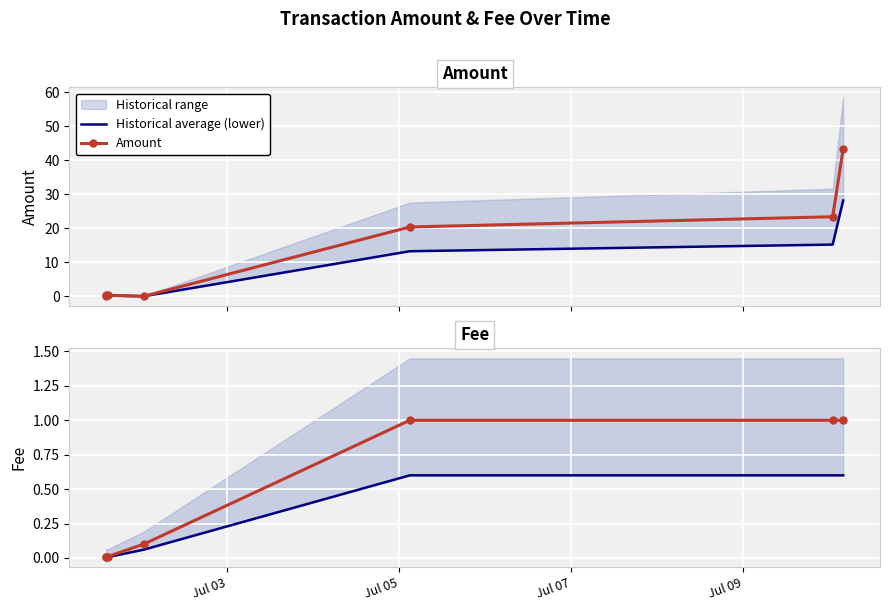

Which series has the largest total across all categories?

Amount